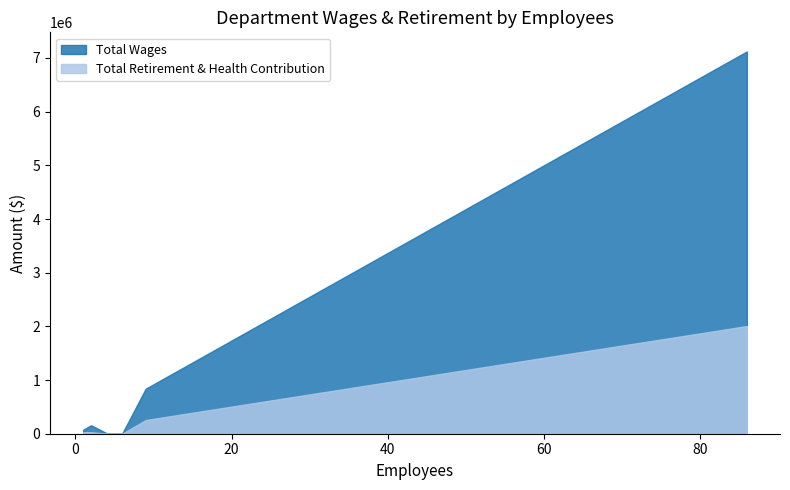

Rank the series by their average value, from highest to lowest.

Total Wages, Total Retirement & Health Contribution